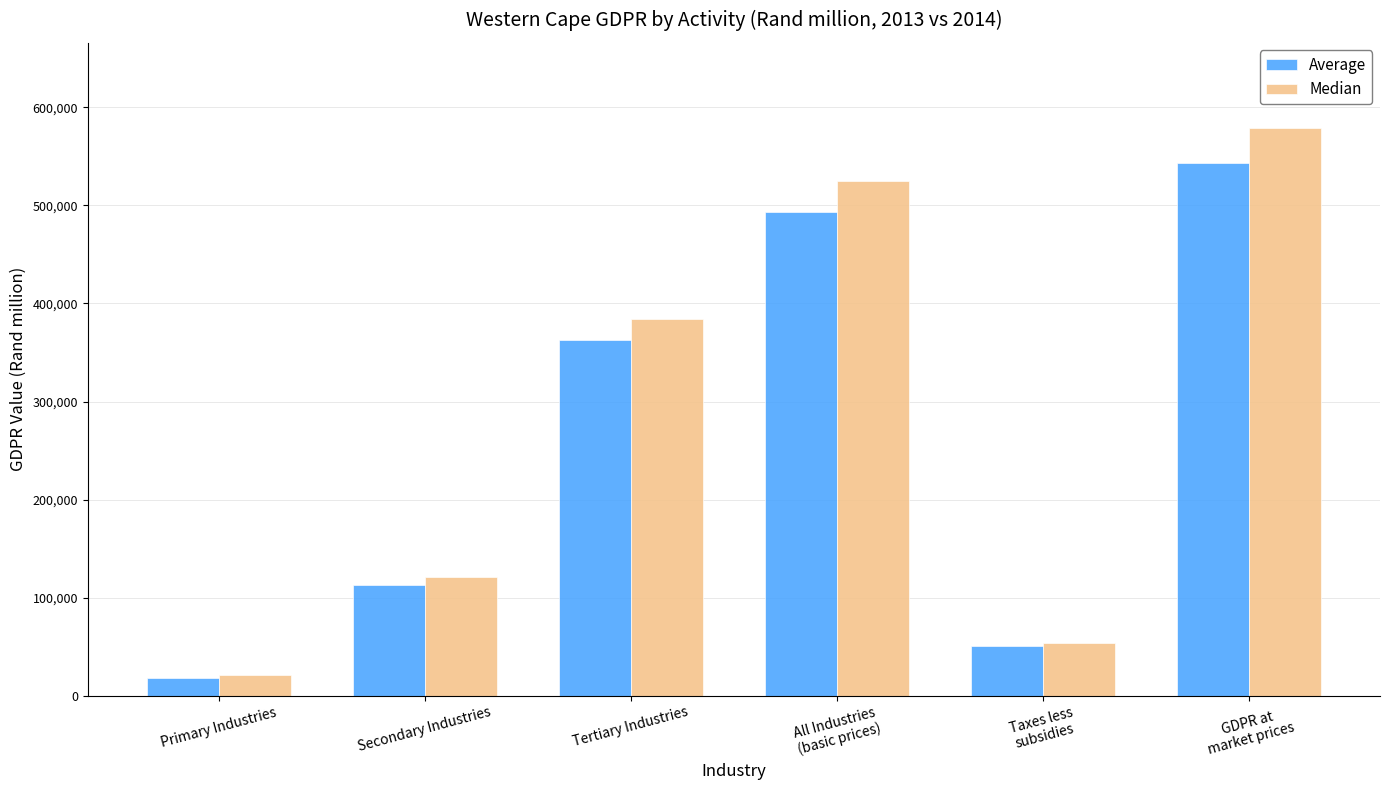

Are the bars grouped side by side (vs. stacked)?

Yes